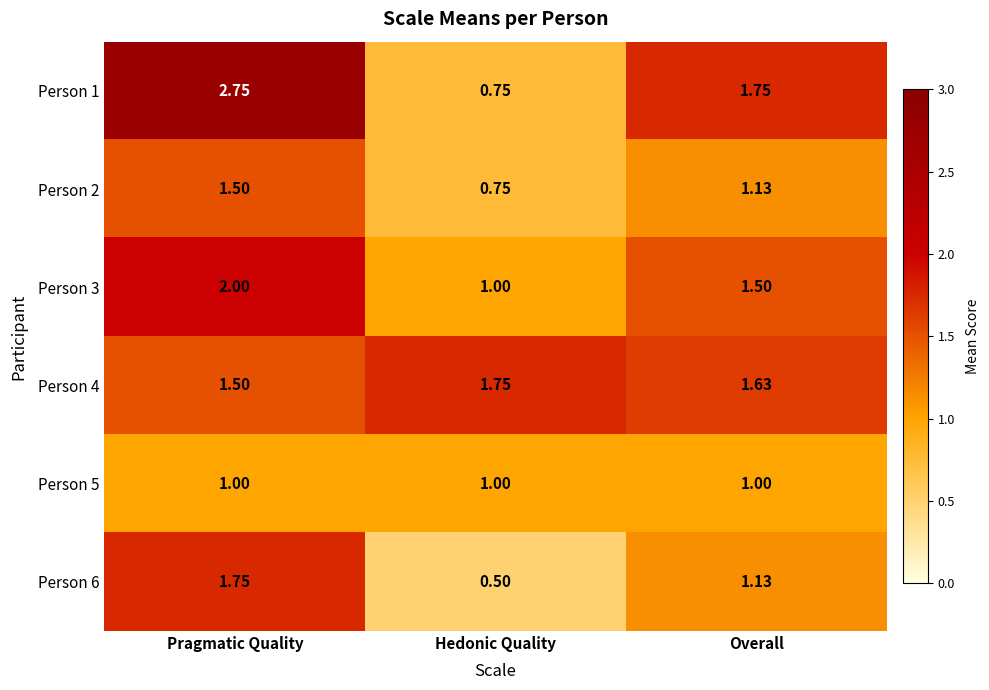

List the labels in order of Person 6 value, smallest first.

Hedonic Quality, Overall, Pragmatic Quality